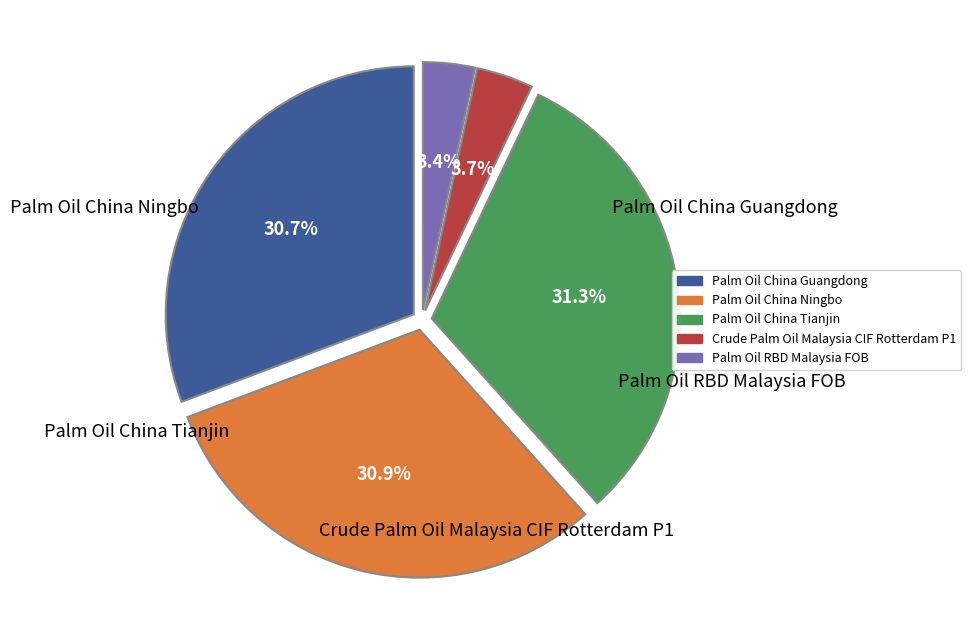

Rank the categories by value from lowest to highest.

Palm Oil RBD Malaysia FOB, Crude Palm Oil Malaysia CIF Rotterdam P1, Palm Oil China Guangdong, Palm Oil China Ningbo, Palm Oil China Tianjin